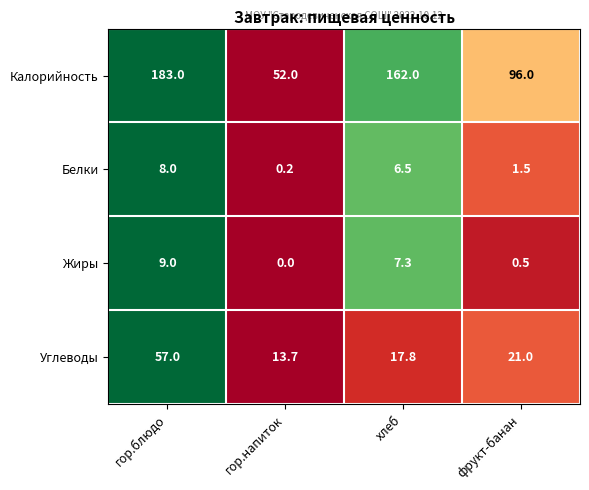

Read the Жиры value at хлеб.

7.3